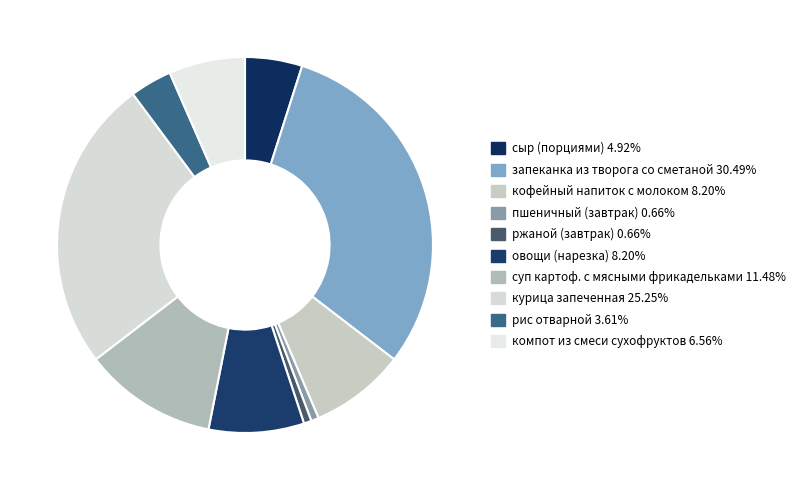

Is there a majority slice in this chart?

No